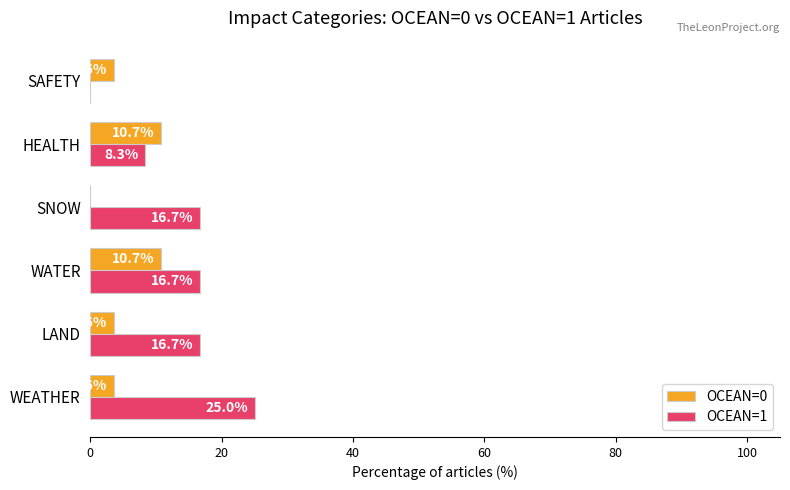

What is the average value of the OCEAN=1 series?

13.9